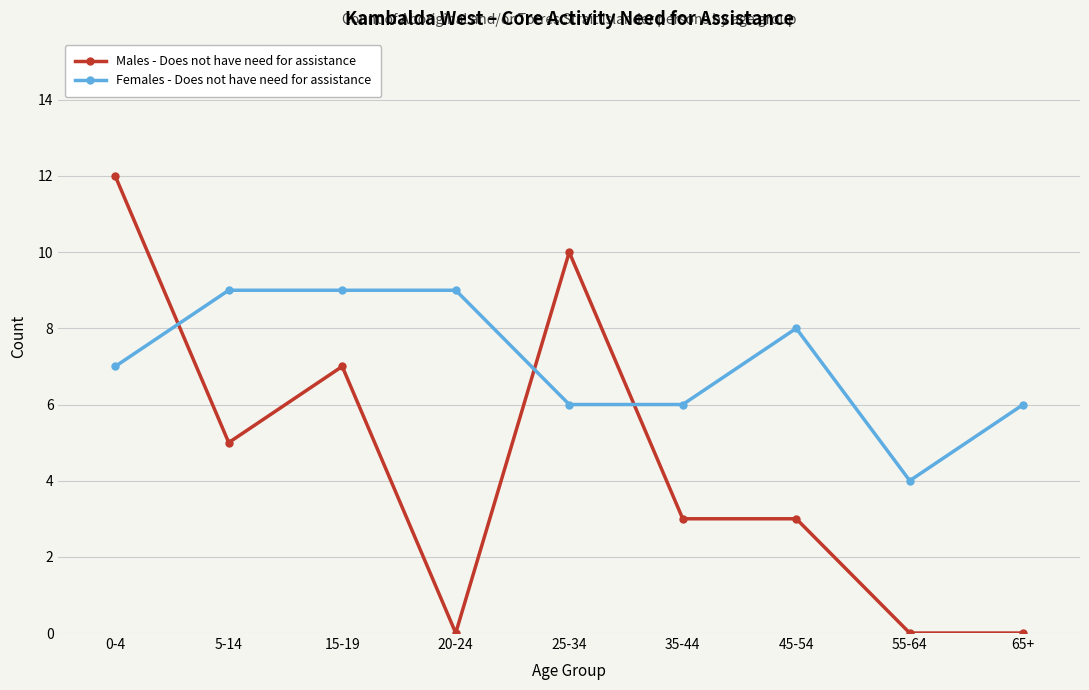

What position from the left is 55-64?

8